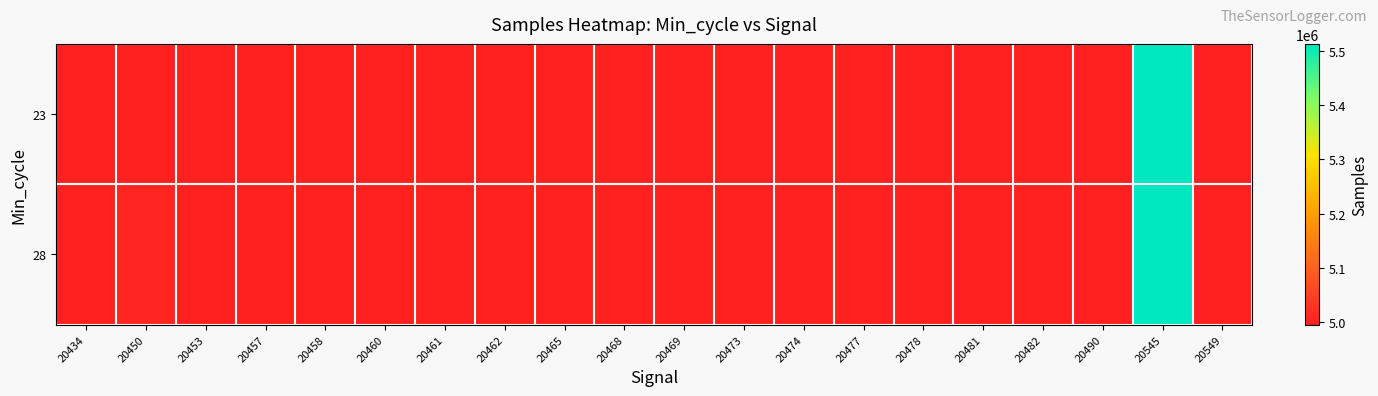

At 20481, list the series in order from largest to smallest.

23, 28